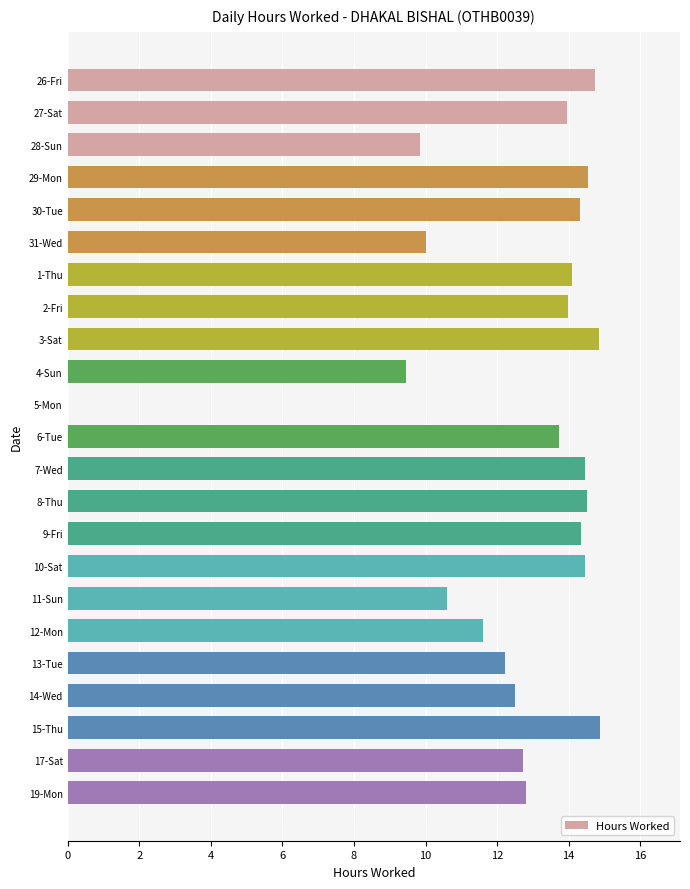

Where is the data nearest to the value 7?

4-Sun